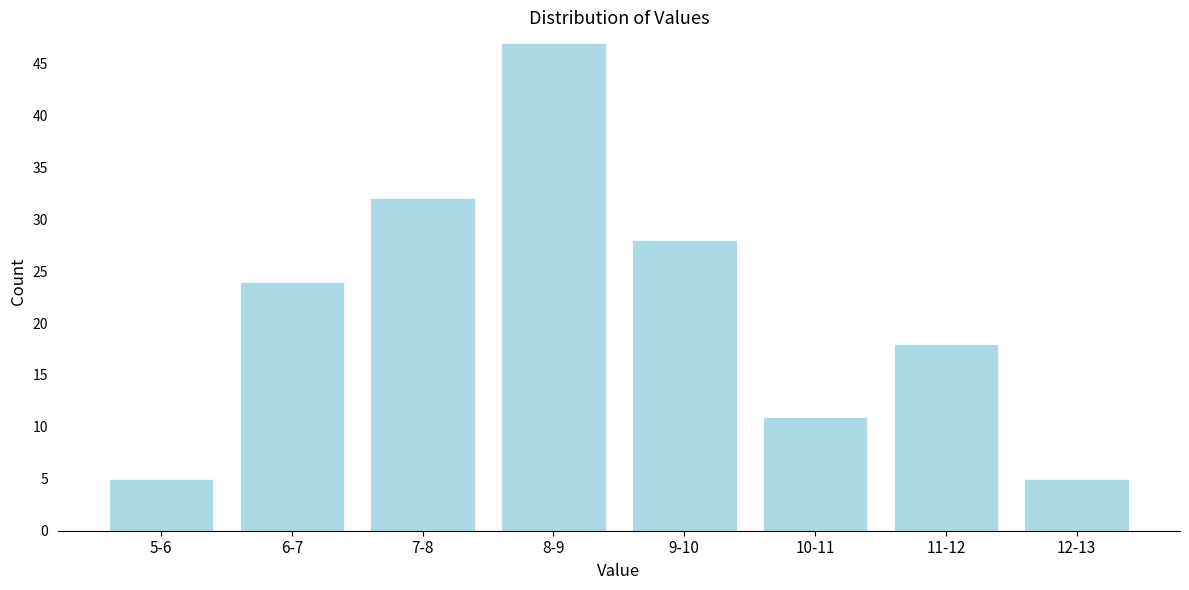

Reading left to right, what are all the values shown in this chart?

5-6=5	6-7=24	7-8=32	8-9=47	9-10=28	10-11=11	11-12=18	12-13=5